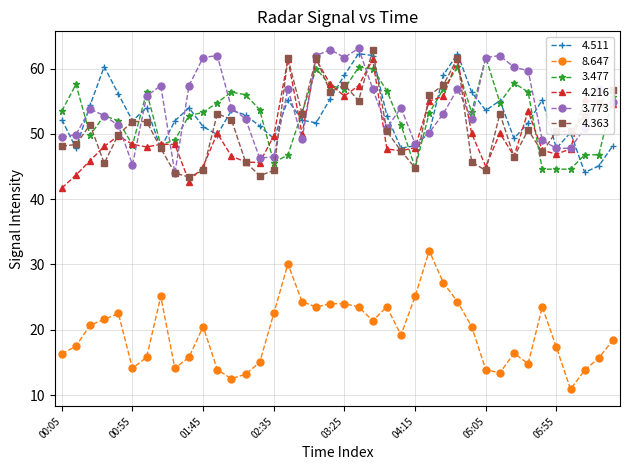

True or false: 3.477 has more than 0 interior local peaks.

True